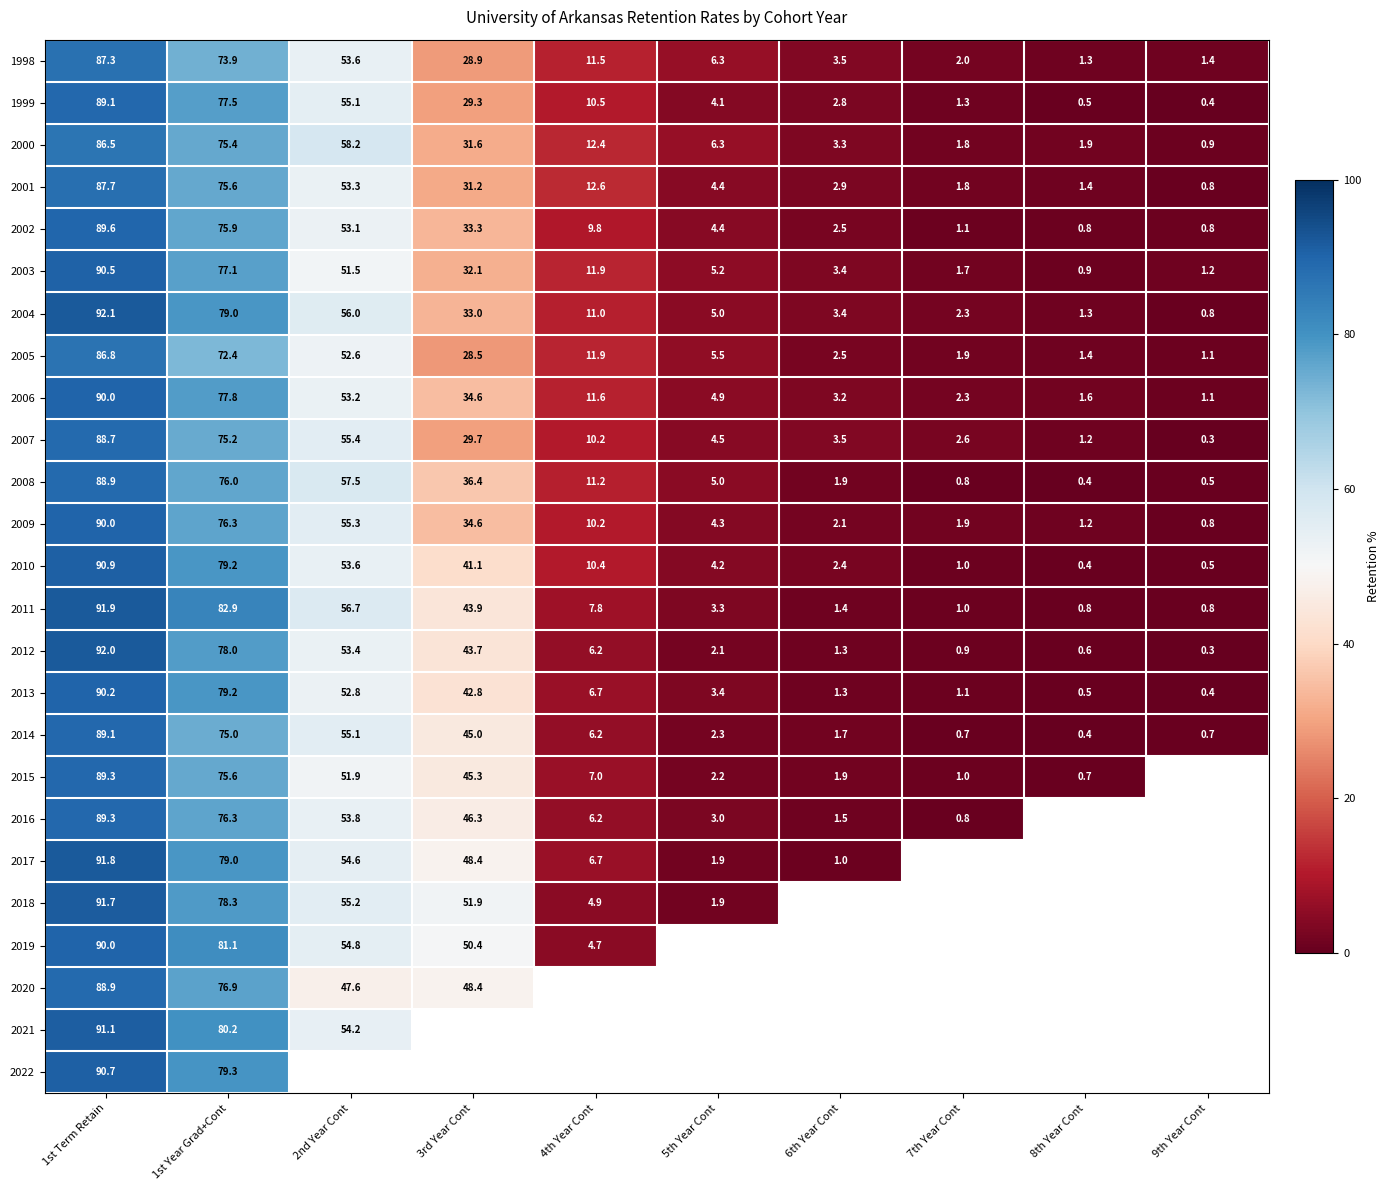

What is the sum of all 2011 values?

290.6